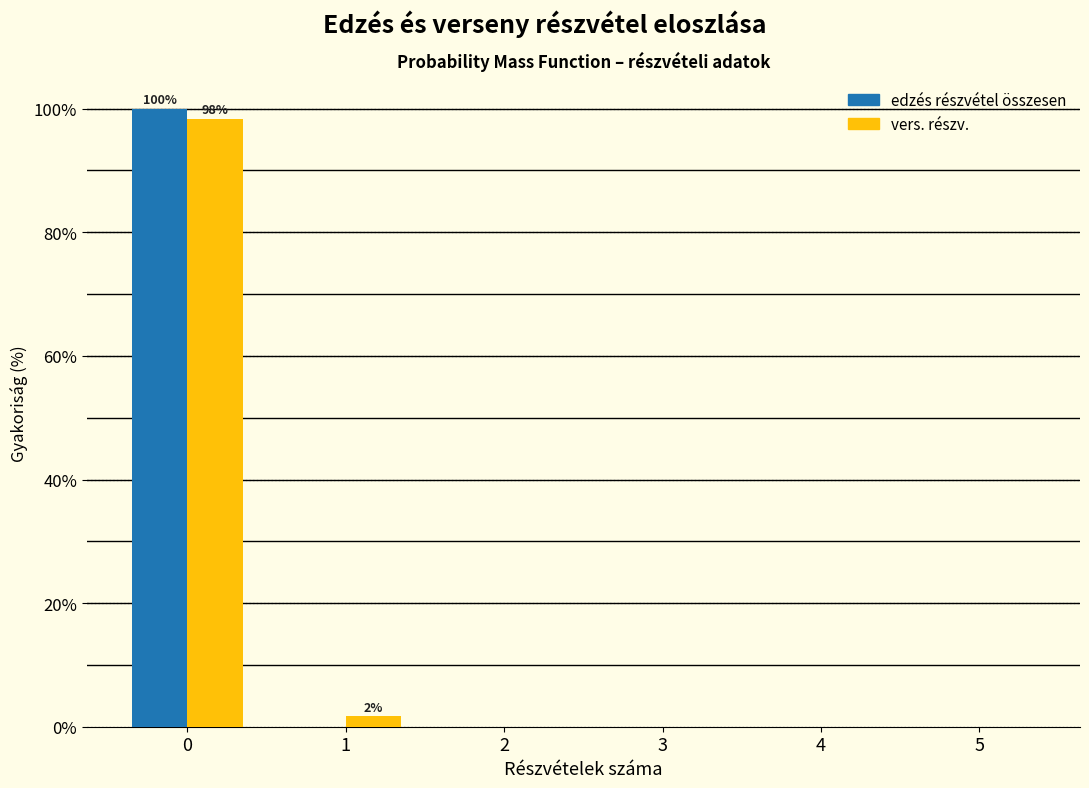

Reading left to right, list all the values displayed in this chart.

edzés részvétel összesen: 0=100.0	1=0.0	2=0.0	3=0.0	4=0.0	5=0.0
vers. részv.: 0=98.3	1=1.7	2=0.0	3=0.0	4=0.0	5=0.0